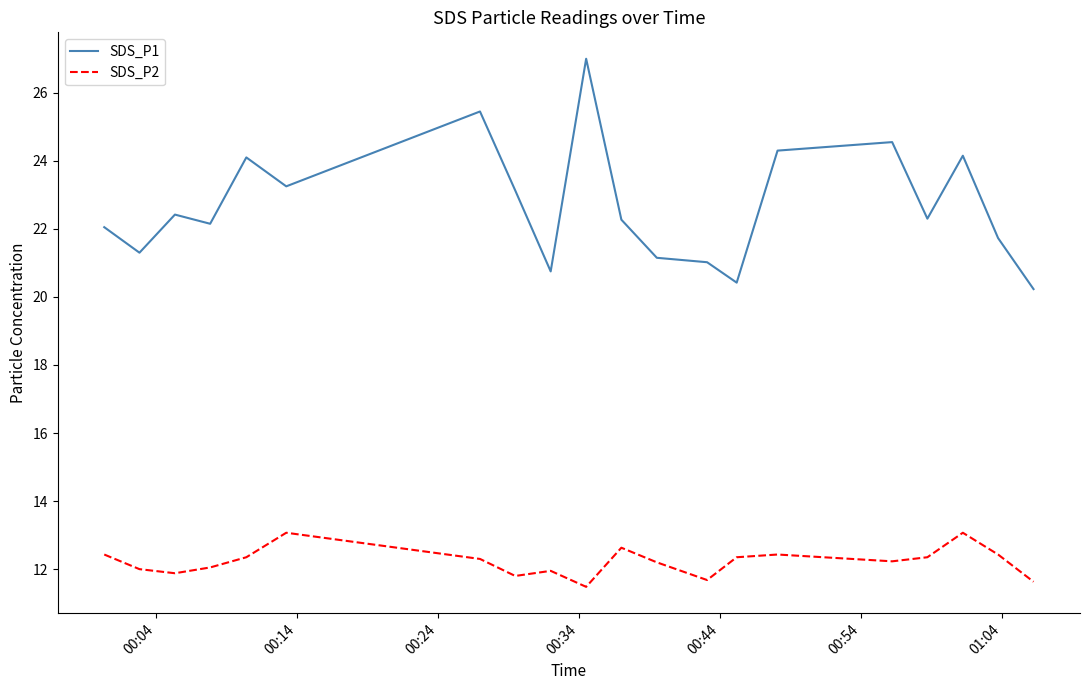

Which series has the largest total across all categories?

SDS_P1